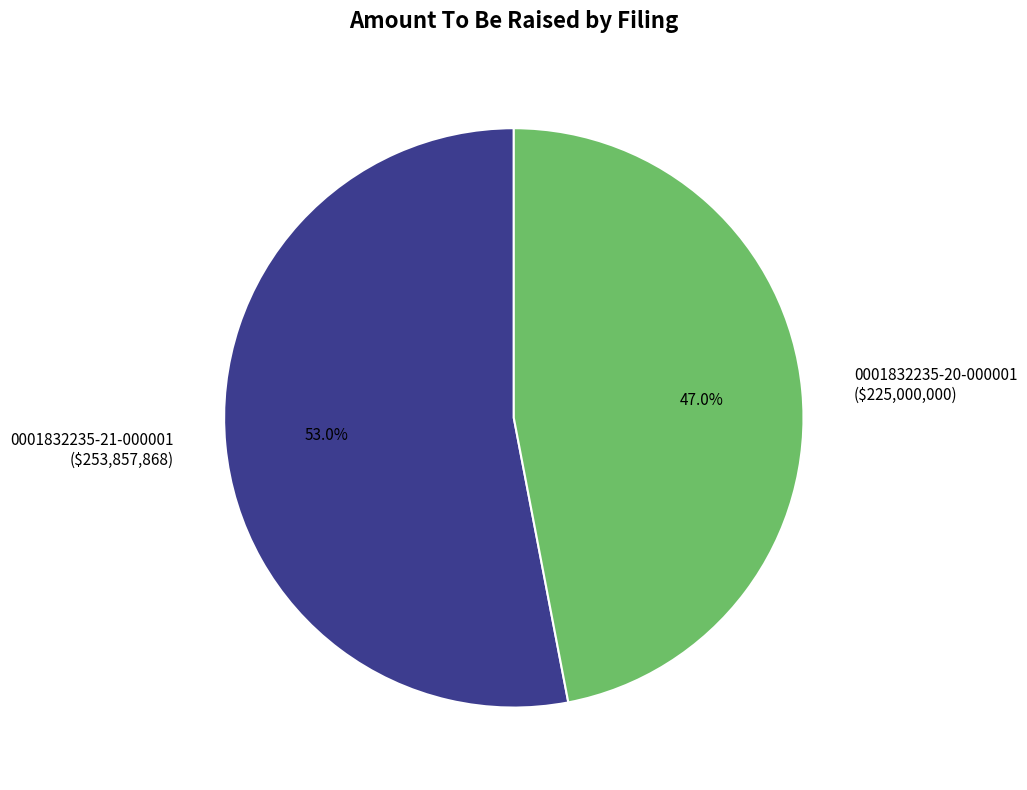

To the nearest percent, what portion does 0001832235-21-000001 represent?

53%